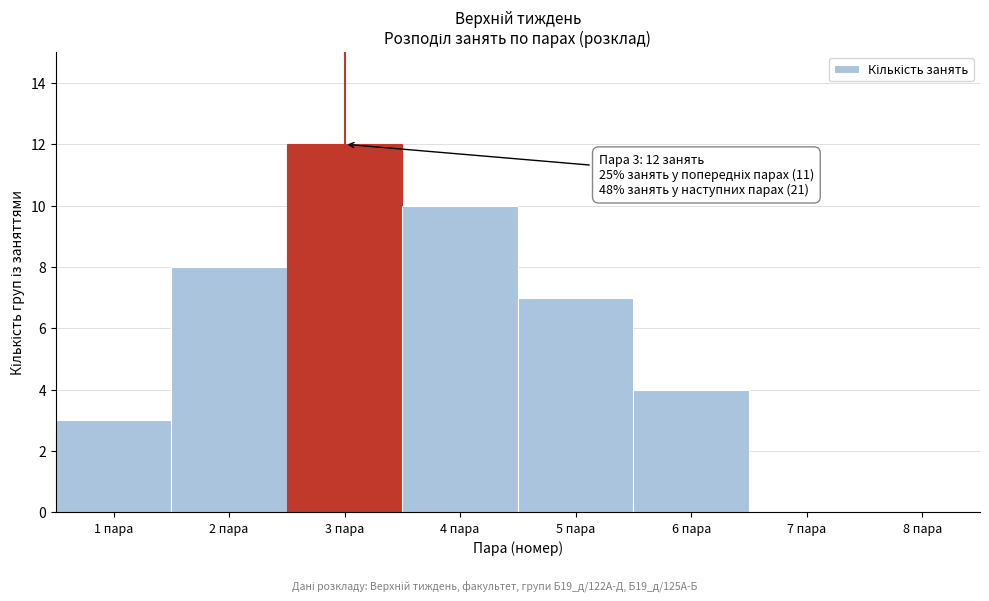

Over which range of the x-axis is the bar tallest?

2.5 to 3.5